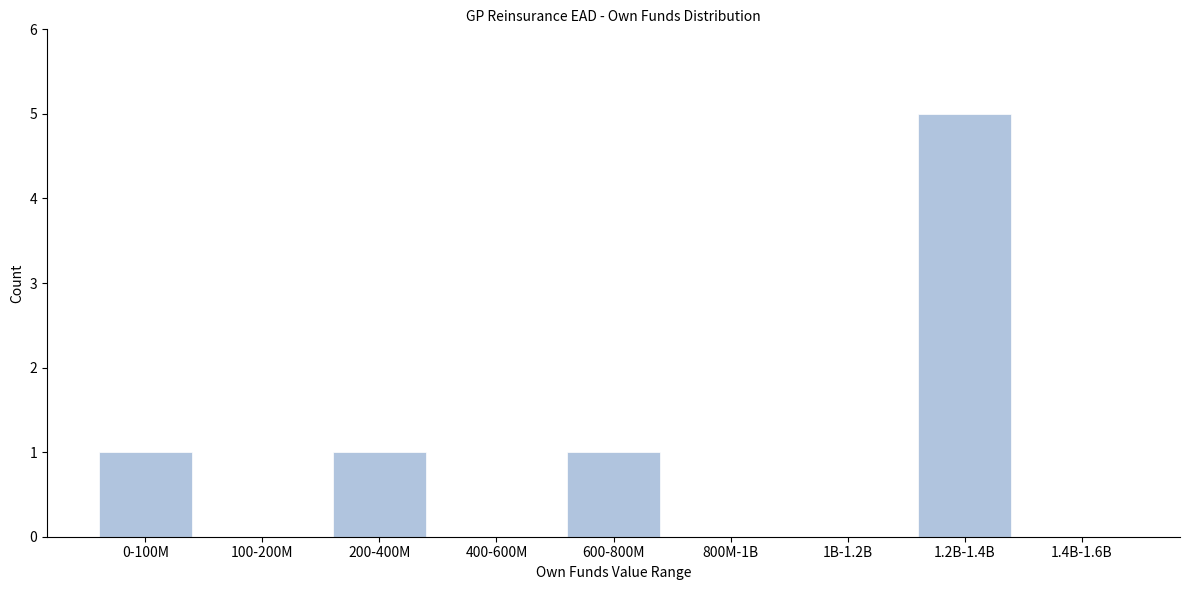

Reading left to right, transcribe all the data shown in this chart.

0-100M=1	100-200M=0	200-400M=1	400-600M=0	600-800M=1	800M-1B=0	1B-1.2B=0	1.2B-1.4B=5	1.4B-1.6B=0